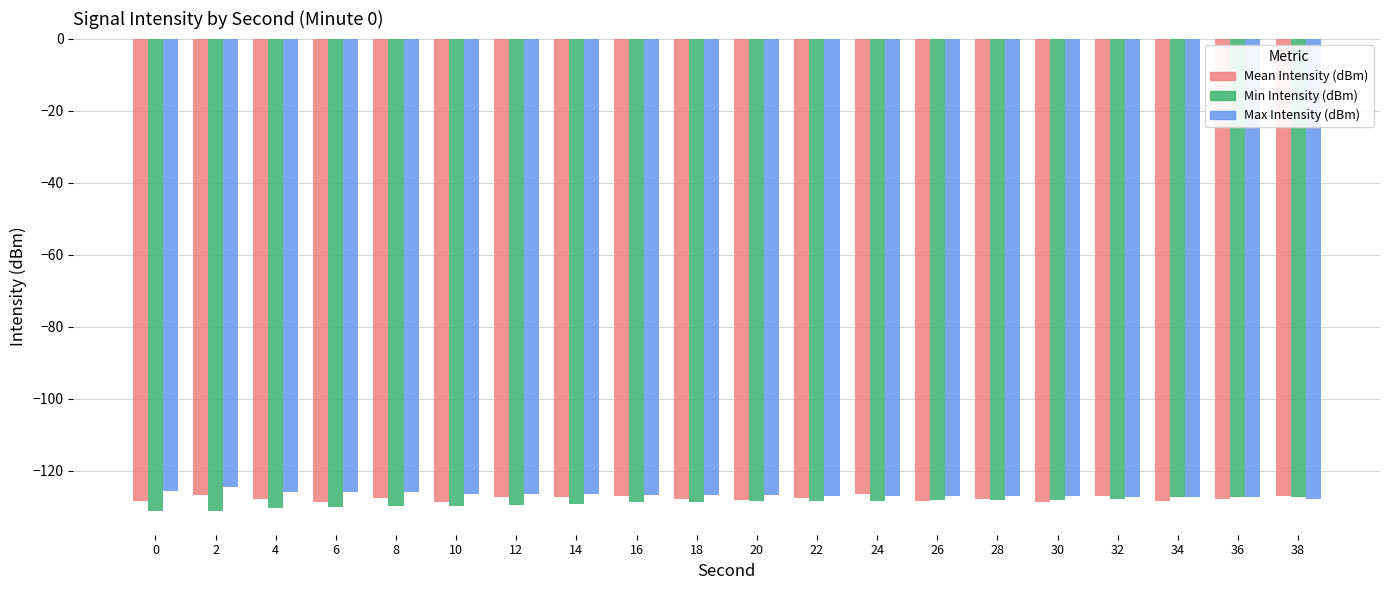

What is the difference between the maximum and minimum values in the Max Intensity (dBm) series?

3.3